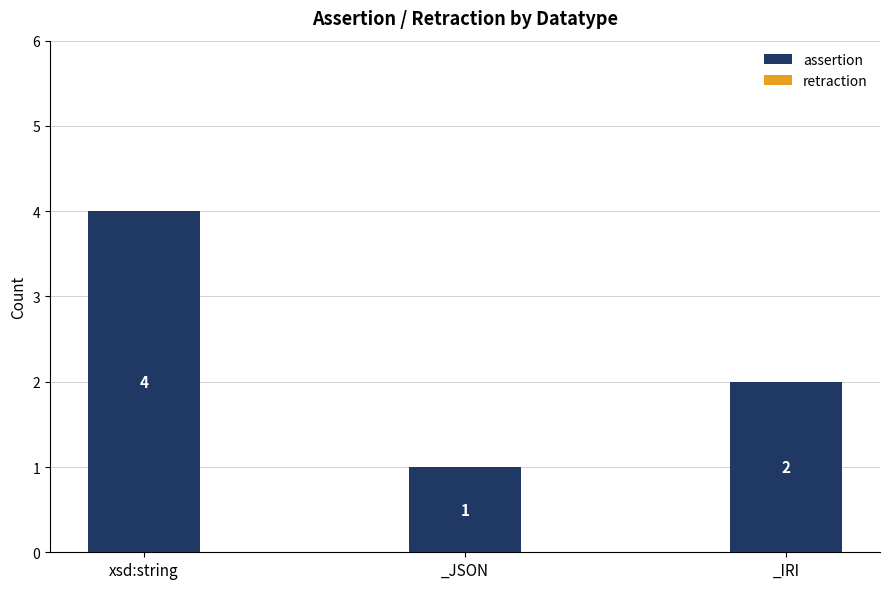

True or false: the data shows 7 at xsd:string.

False